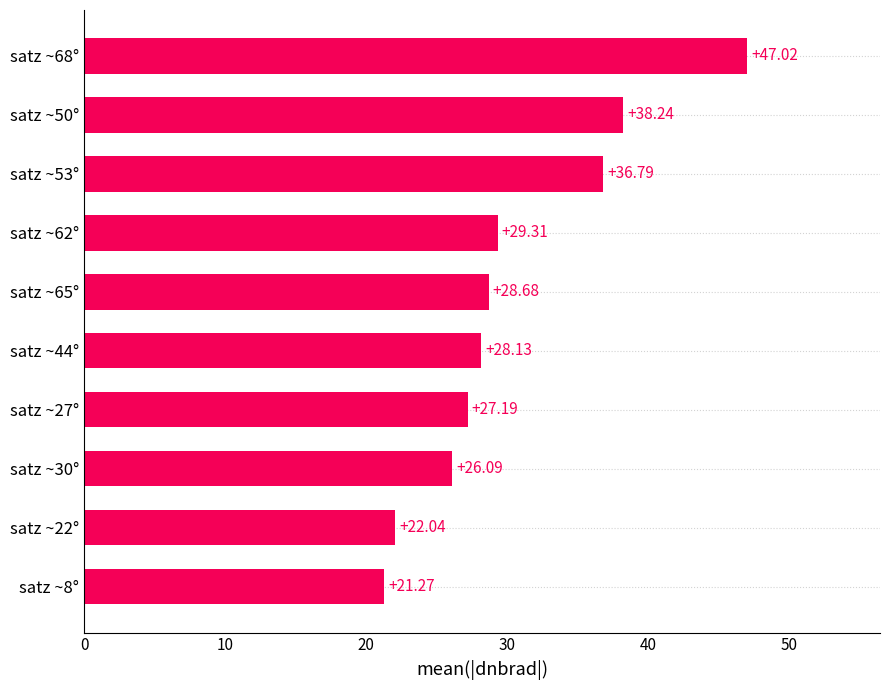

What is the difference between the maximum and second lowest values?

25.0